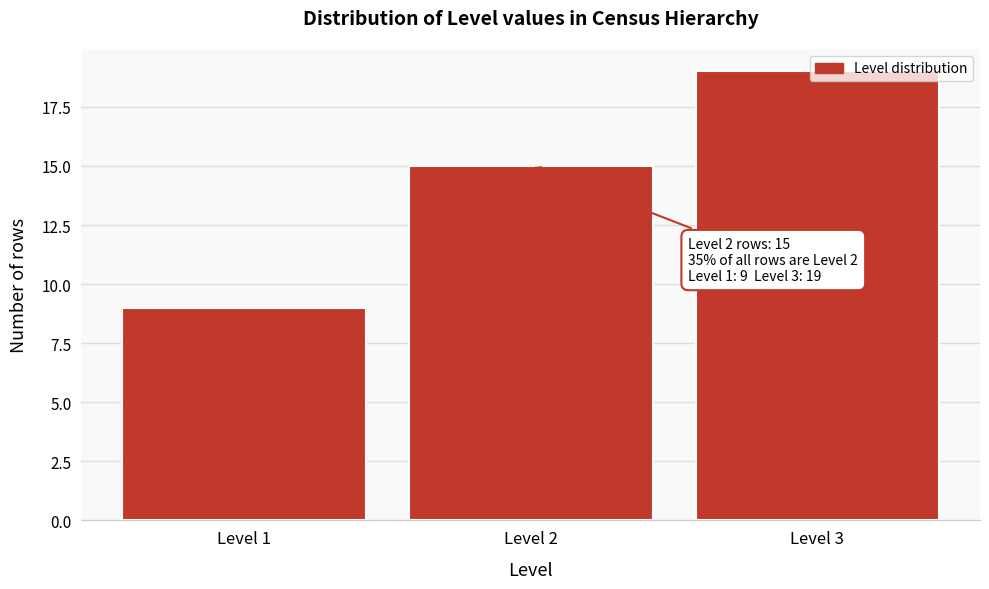

Which range on the x-axis has the tallest bar?

2.5 to 3.5